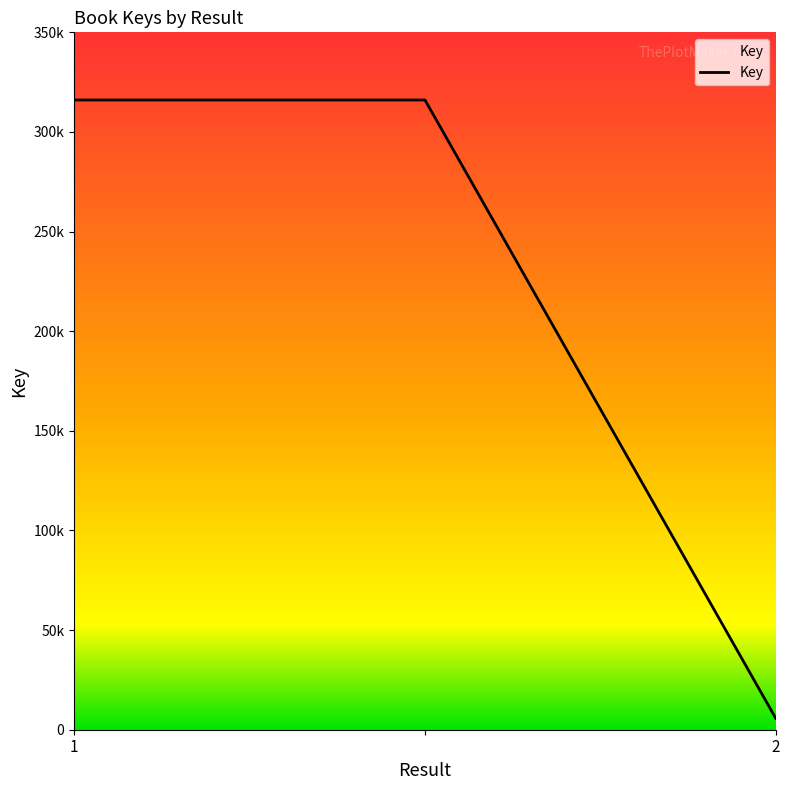

Where is the data nearest to the value 160855?

2